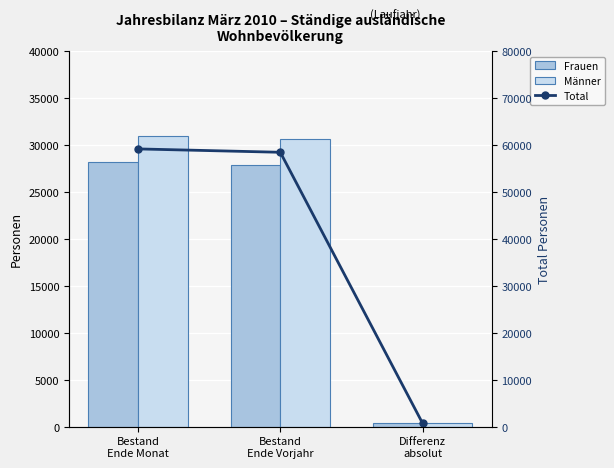

What is the total value across all series at Bestand
Ende Vorjahr?

116960